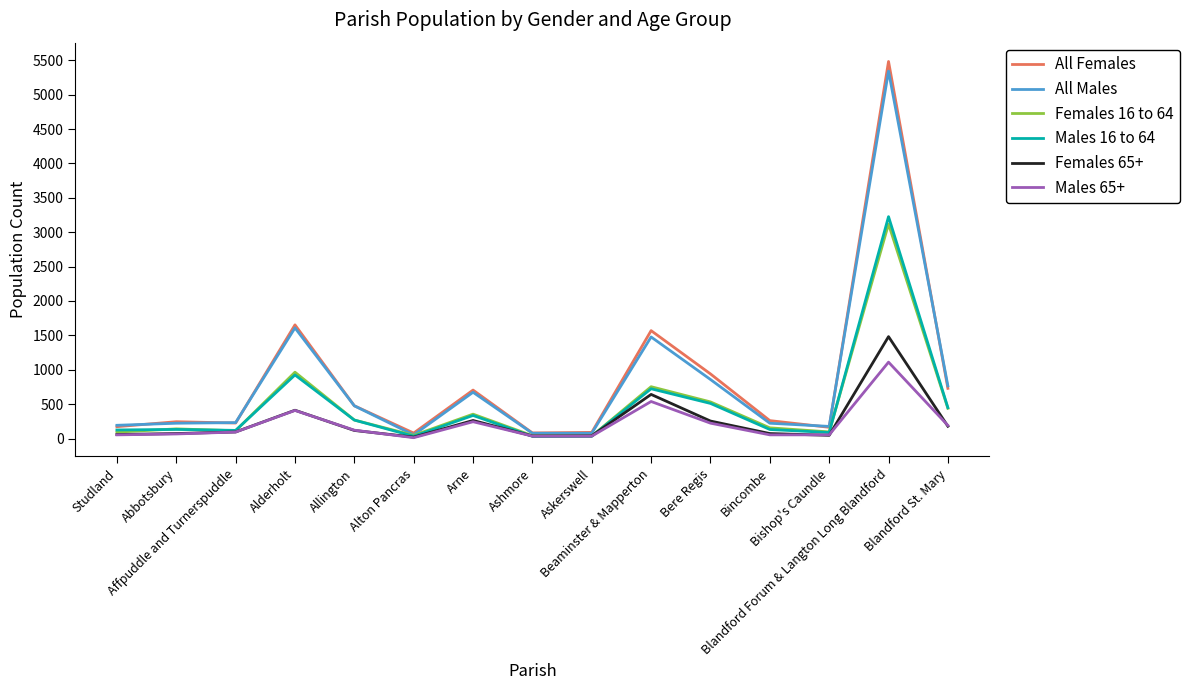

Count the number of categories in the chart.

15